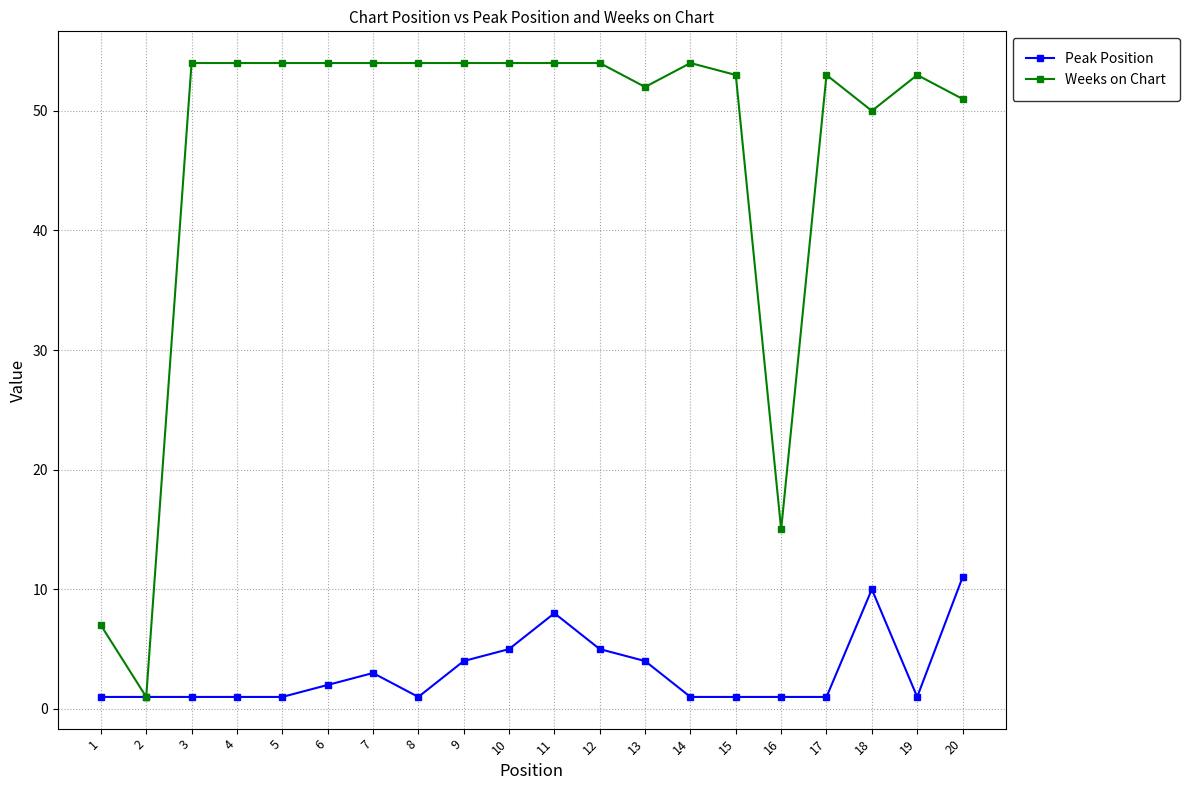

Rank the series by their average value, from lowest to highest.

Peak Position, Weeks on Chart